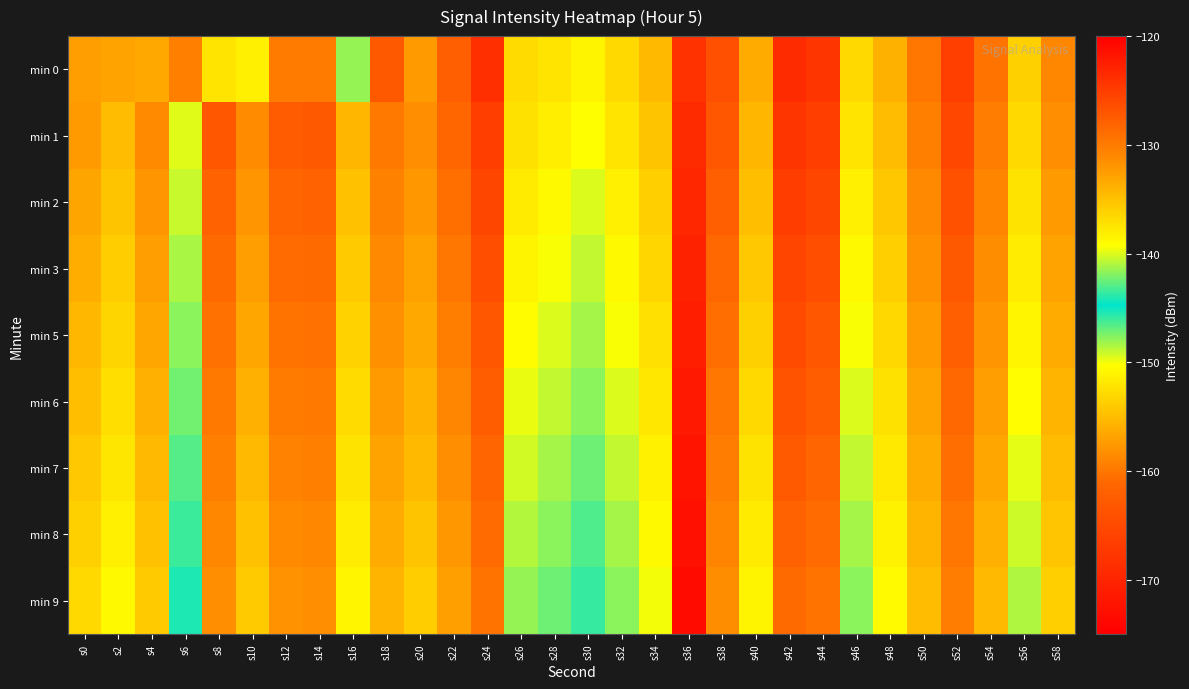

How many categories are shown in the chart?

30